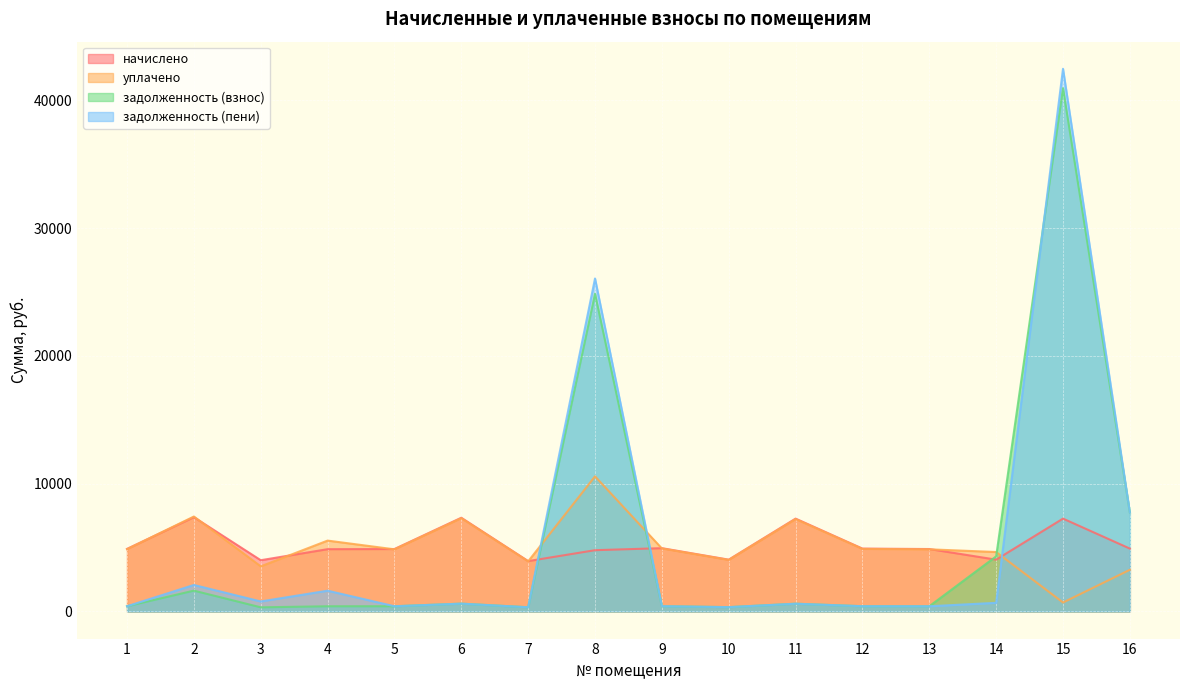

What is the maximum value shown in the chart?

42468.7